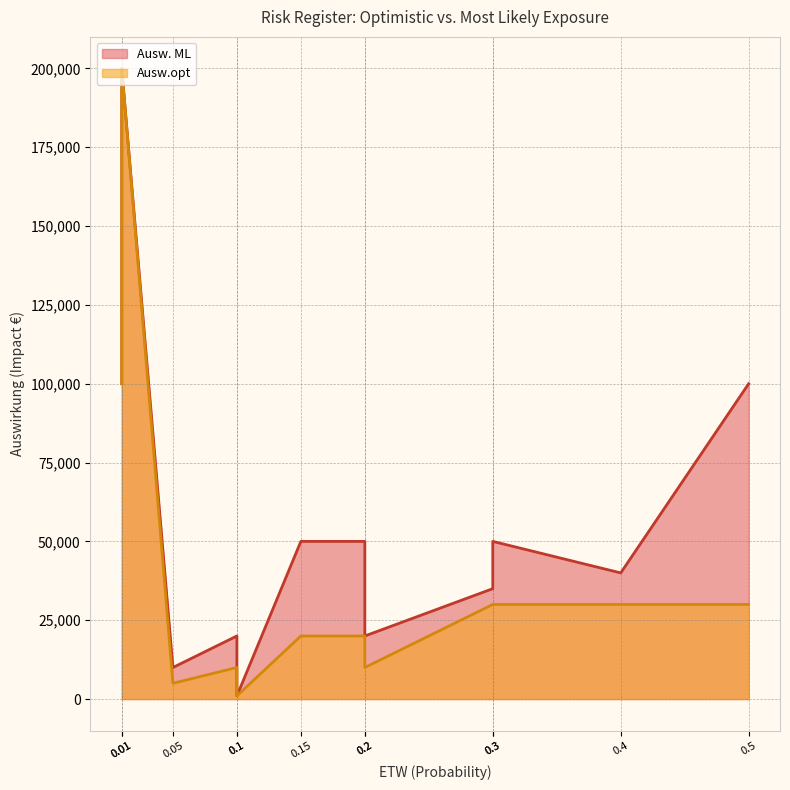

How many interior local peaks does the Ausw. ML series have?

2